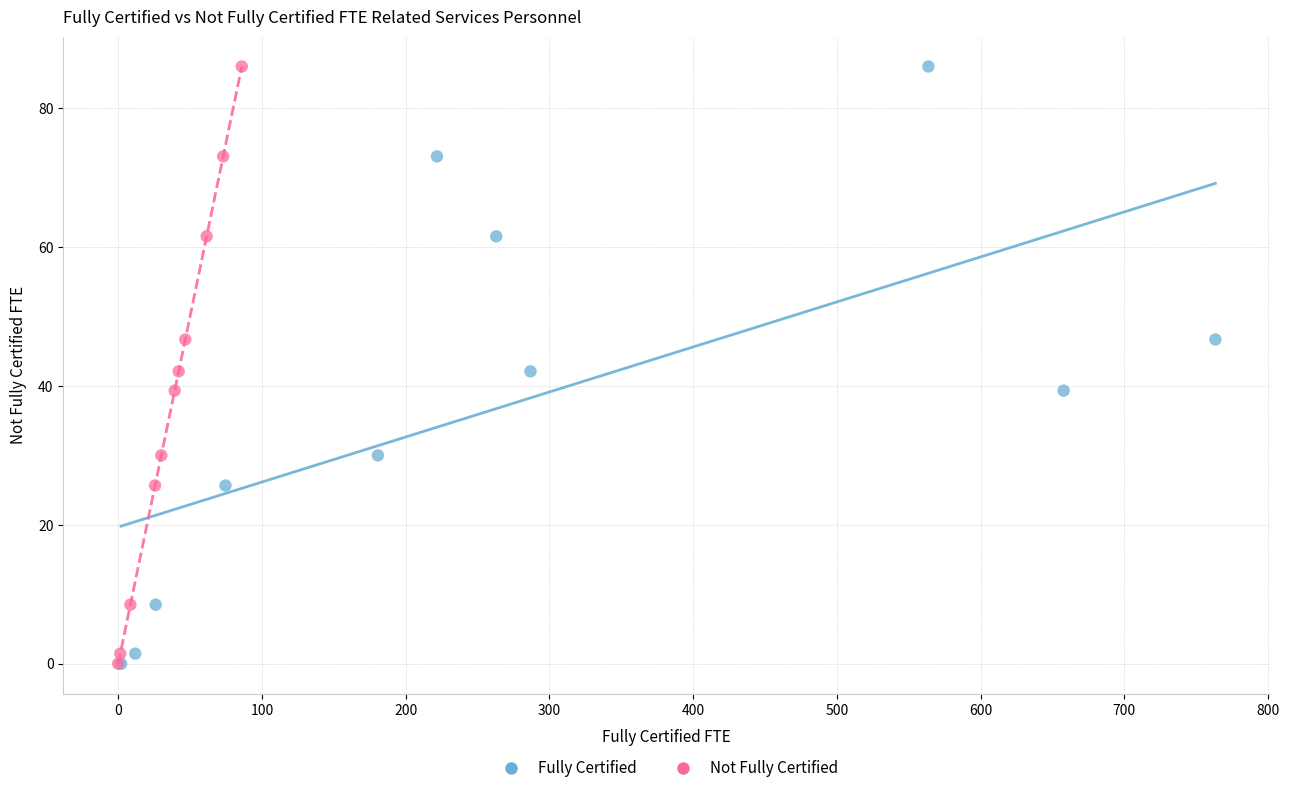

What are all the series names shown in the legend?

Fully Certified, Not Fully Certified